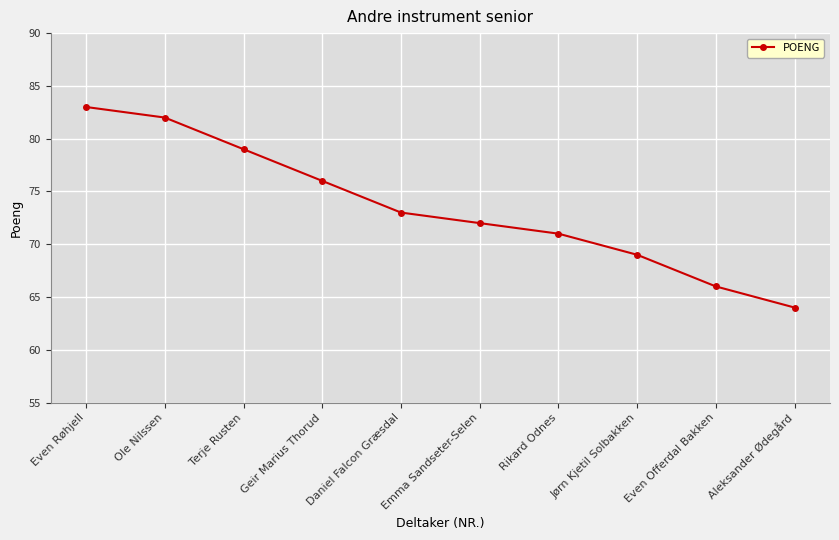

What is the difference between the values at Aleksander Ødegård and Terje Rusten?

15